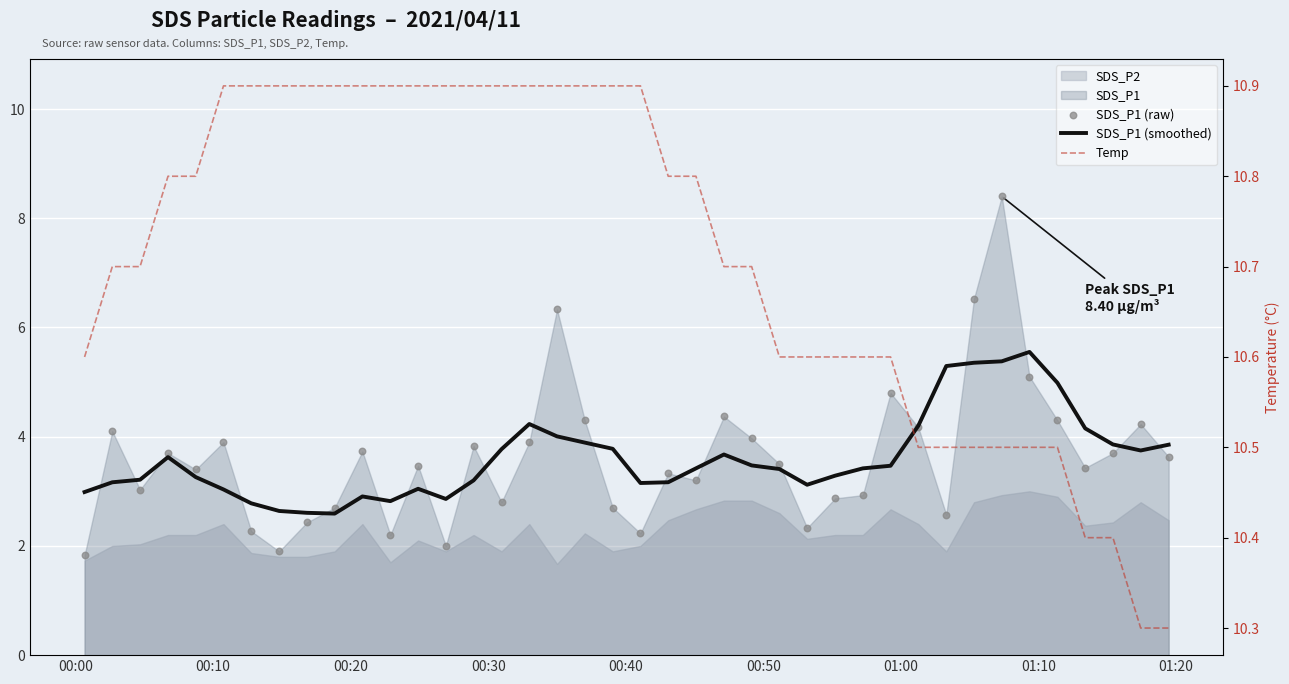

Which series has the widest spread of Y values?

SDS_P1 (raw)